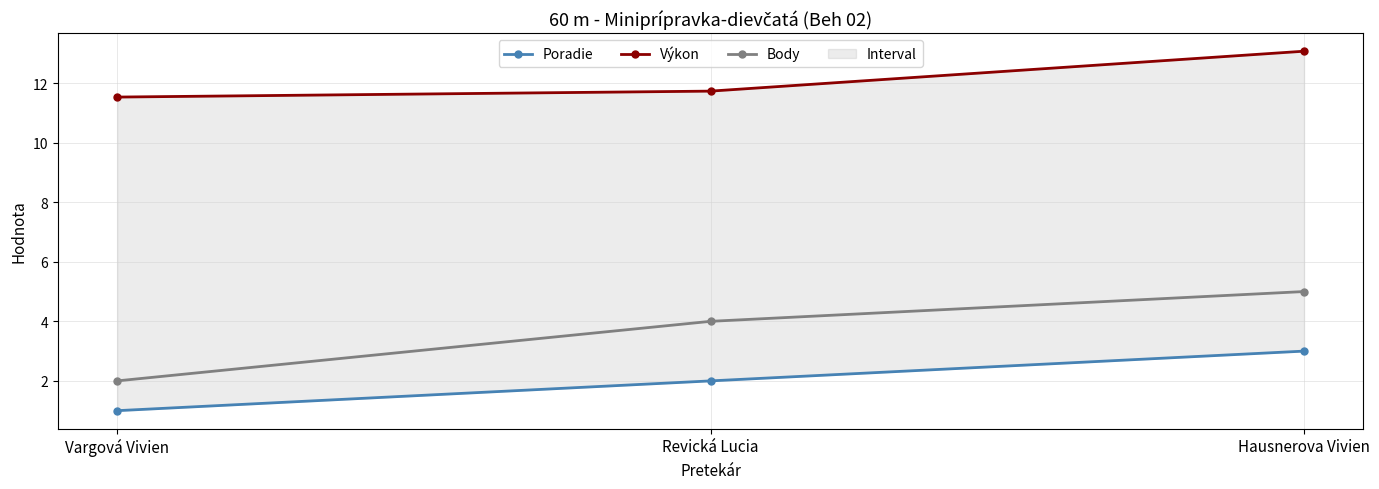

Is it true that Poradie equals 2.0 at Revická Lucia?

True